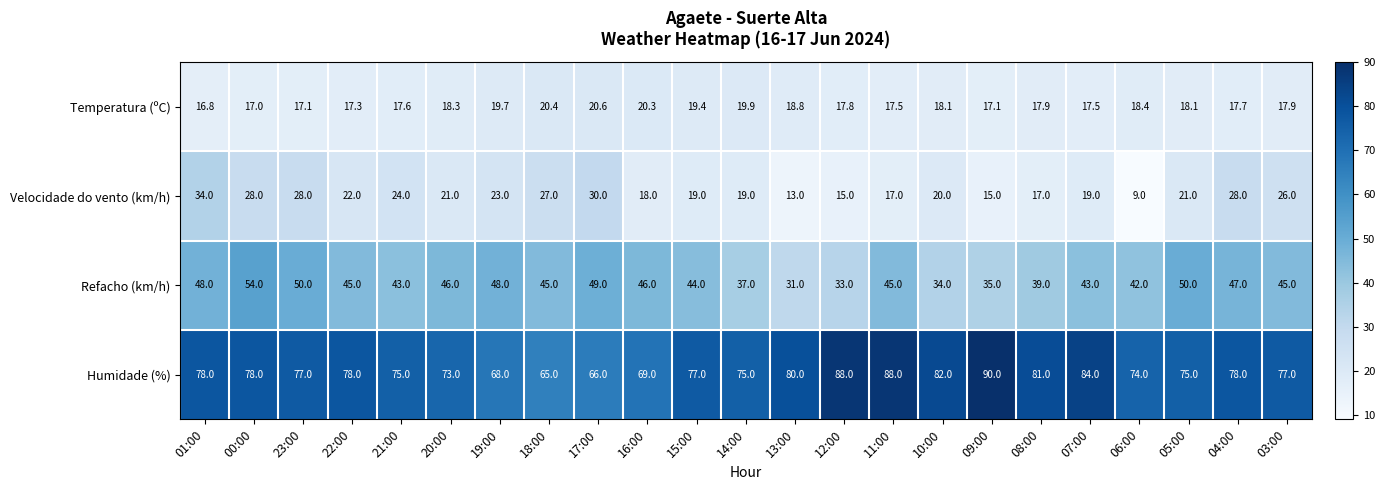

The Velocidade do vento (km/h) series shows 9.0 at 06:00. True or false?

True